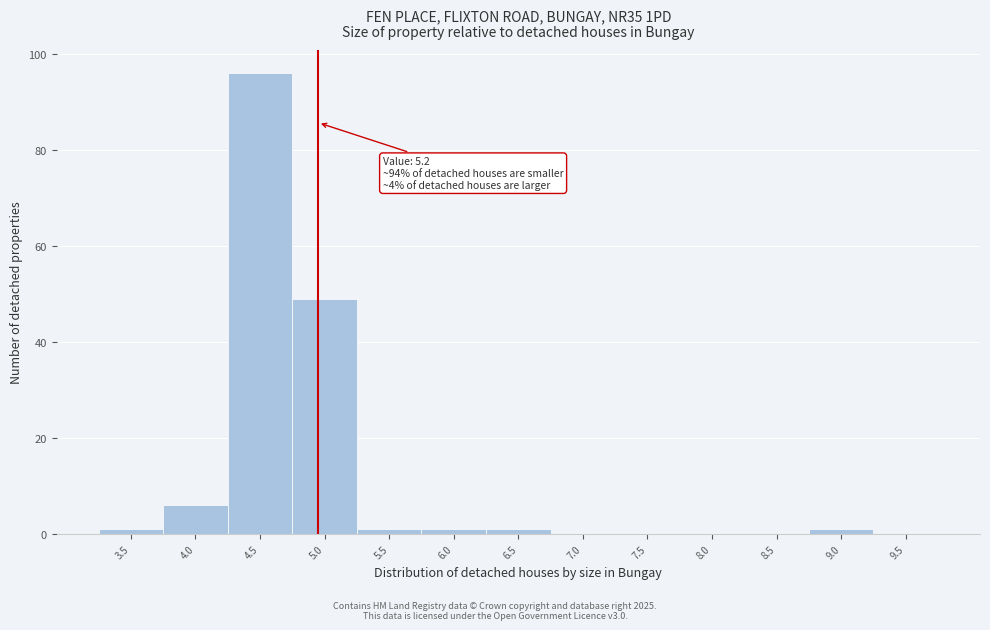

Reading left to right, transcribe all the data shown in this chart.

3.5=1	4.0=6	4.5=96	5.0=49	5.5=1	6.0=1	6.5=1	7.0=0	7.5=0	8.0=0	8.5=0	9.0=1	9.5=0